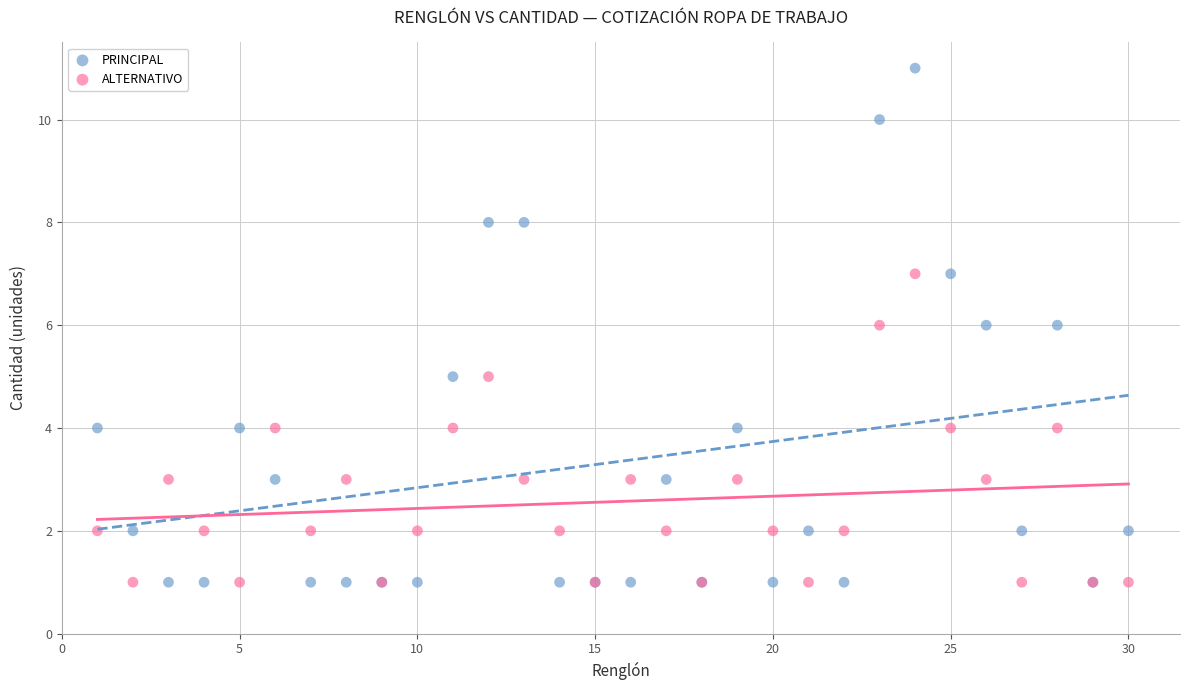

What is the X range (max minus min) for the scatter plot?

29